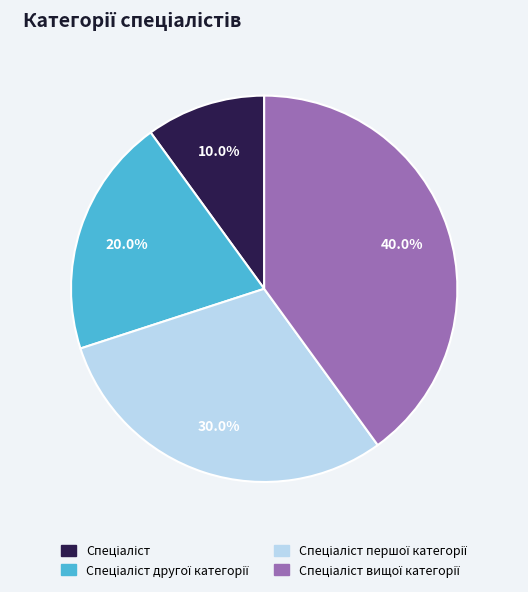

Does any single category account for the majority?

No